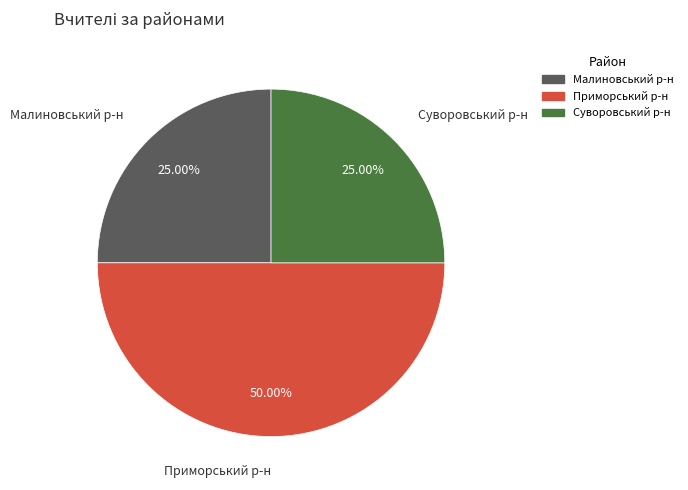

Count the number of slices in the pie.

3